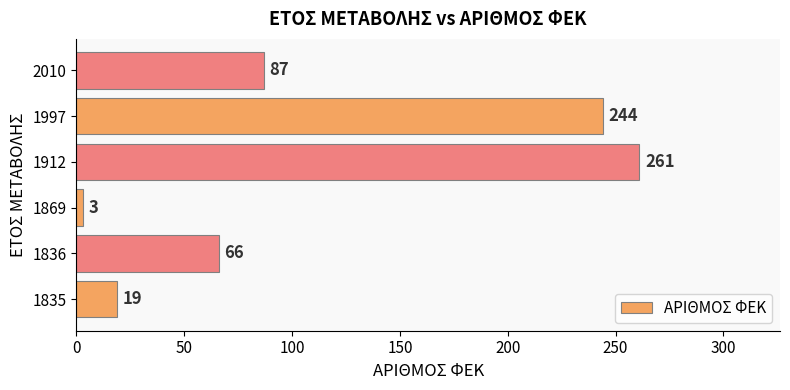

Which has a higher value, 1997 or 1869?

1997